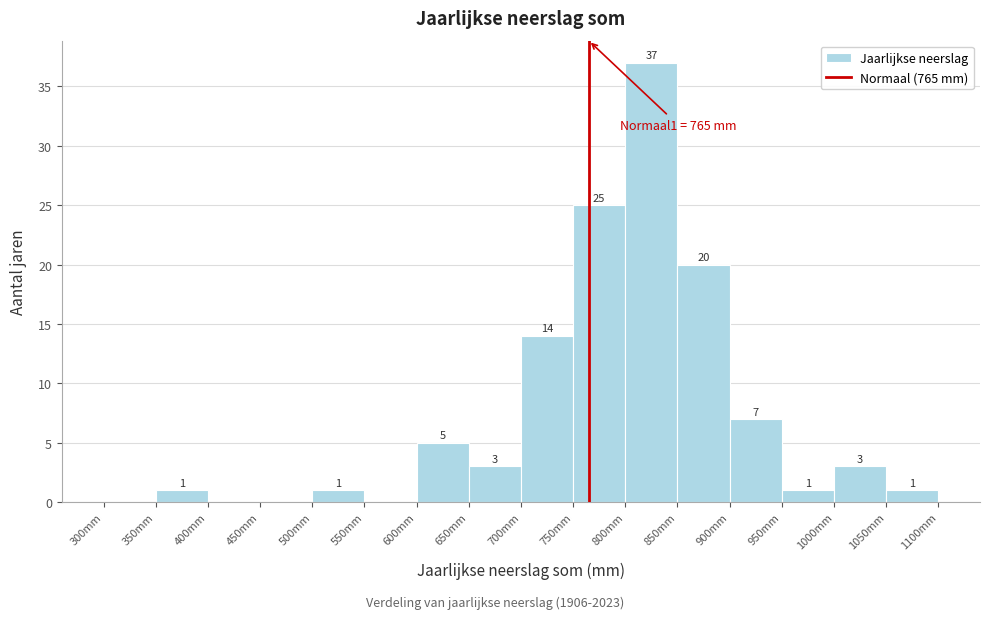

Over which range of the x-axis is the bar tallest?

800 to 850